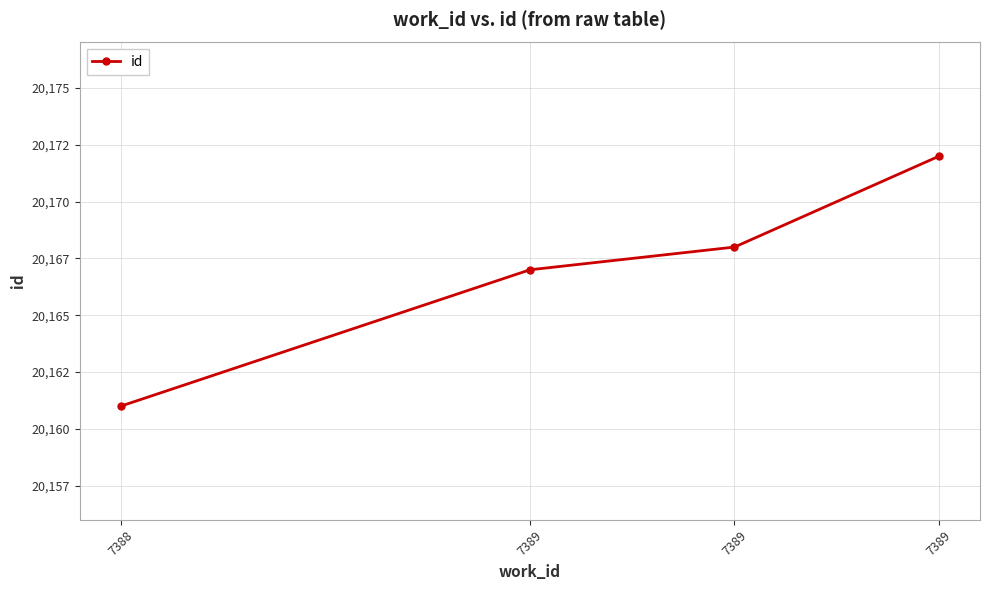

What is the sum of all values?

80668